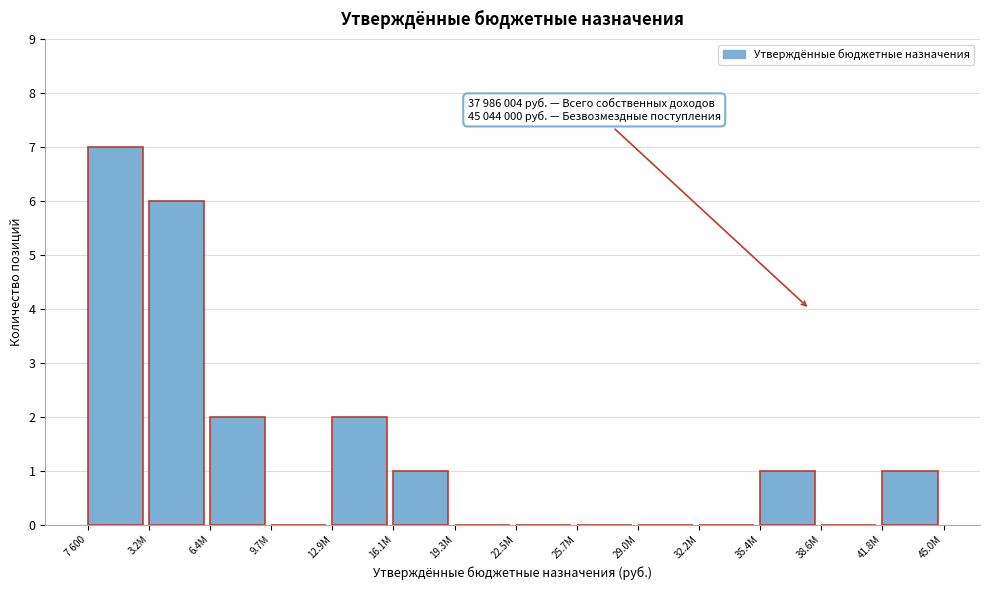

Reading left to right, transcribe all the data shown in this chart.

7 600=7	3.2M=6	6.4M=2	9.7M=0	12.9M=2	16.1M=1	19.3M=0	22.5M=0	25.7M=0	29.0M=0	32.2M=0	35.4M=1	38.6M=0	41.8M=1